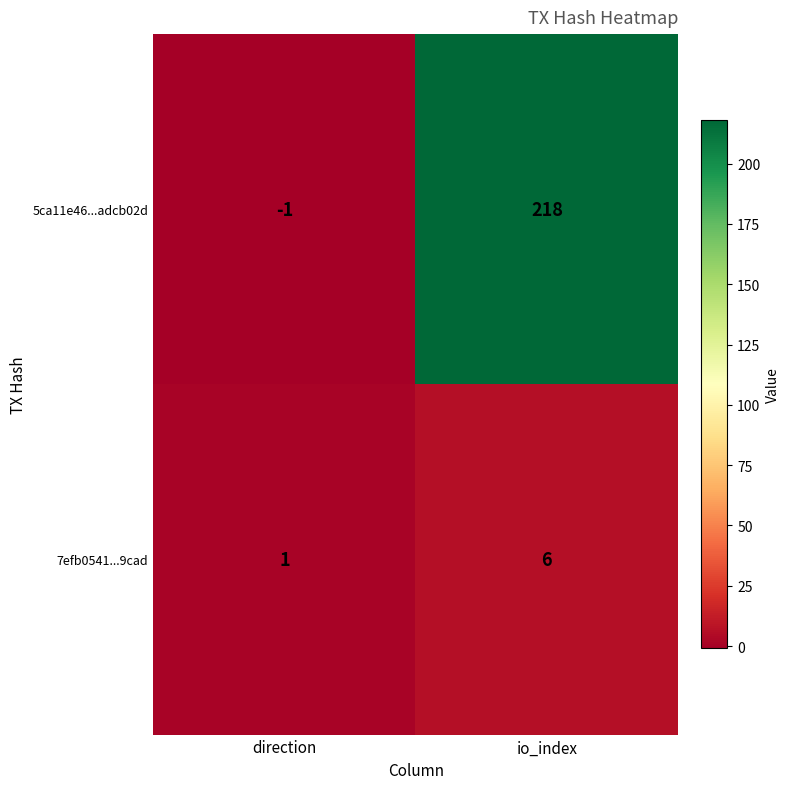

Where is 7efb0541...9cad nearest to the value 3?

direction